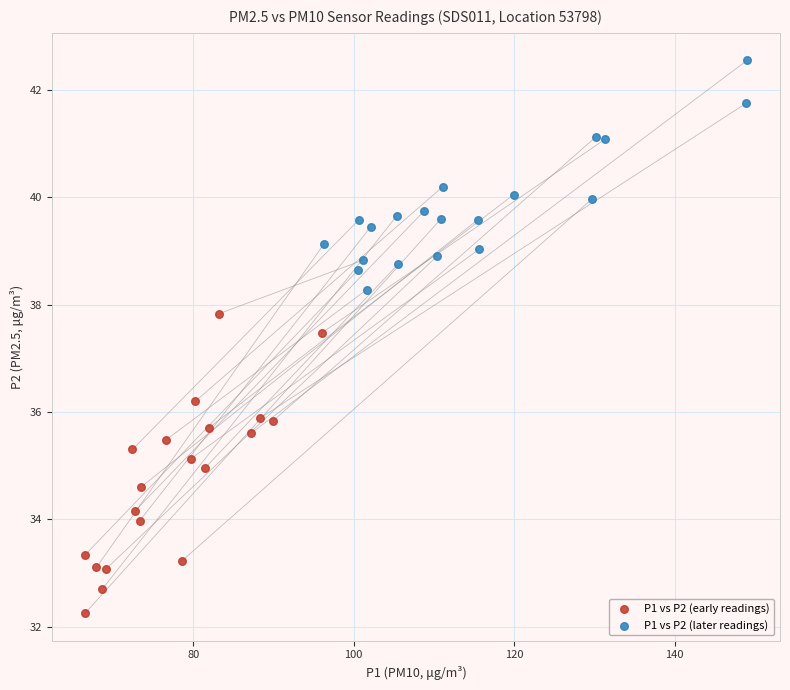

Which series reaches the maximum Y coordinate?

P1 vs P2 (later readings)